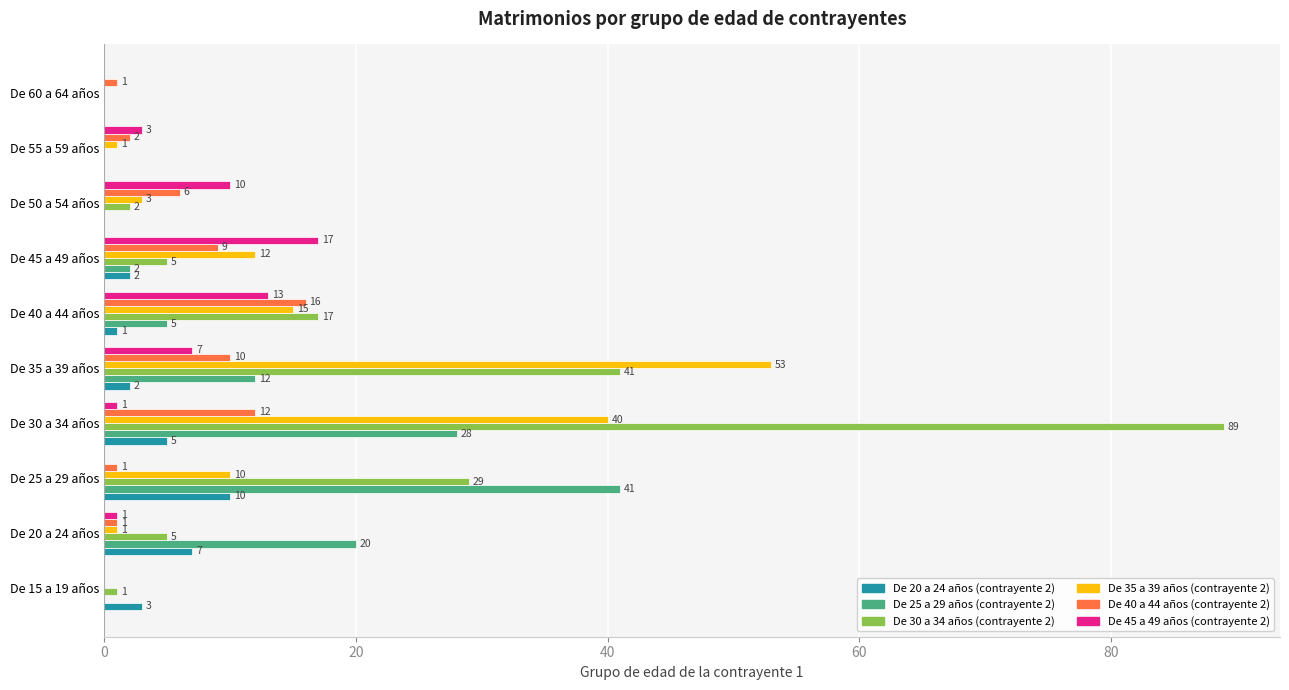

What is the total value across all series at De 25 a 29 años?

91